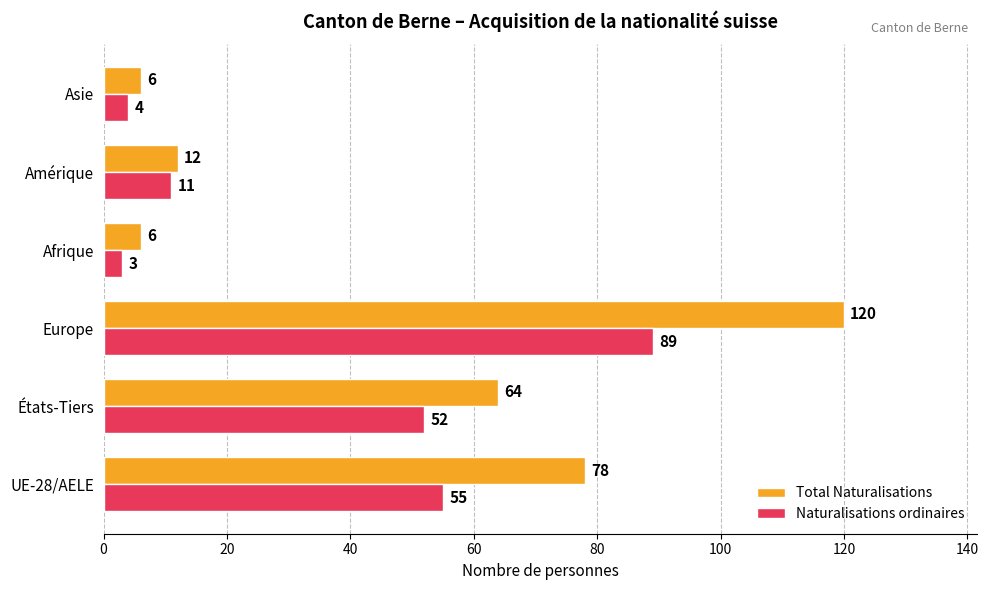

What is the sum of all Naturalisations ordinaires values?

214